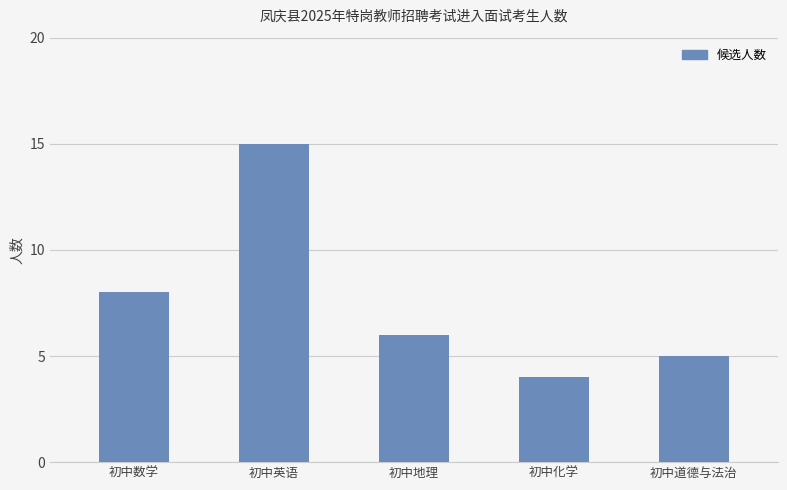

What is the ratio of the value at 初中英语 to the value at 初中道德与法治?

3.0